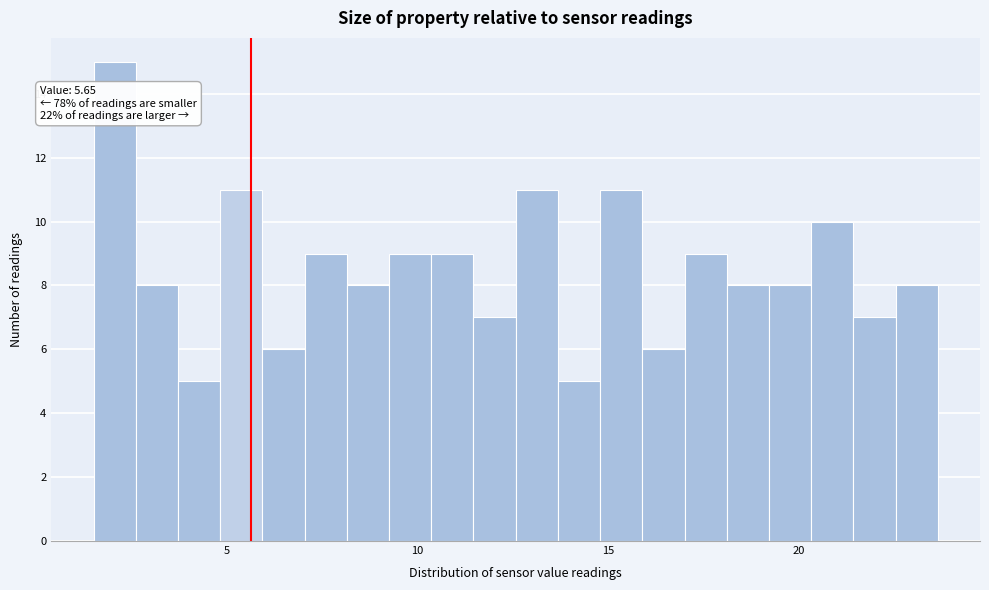

Read against the x-axis, roughly where is the centre of the tallest bar?

2.0